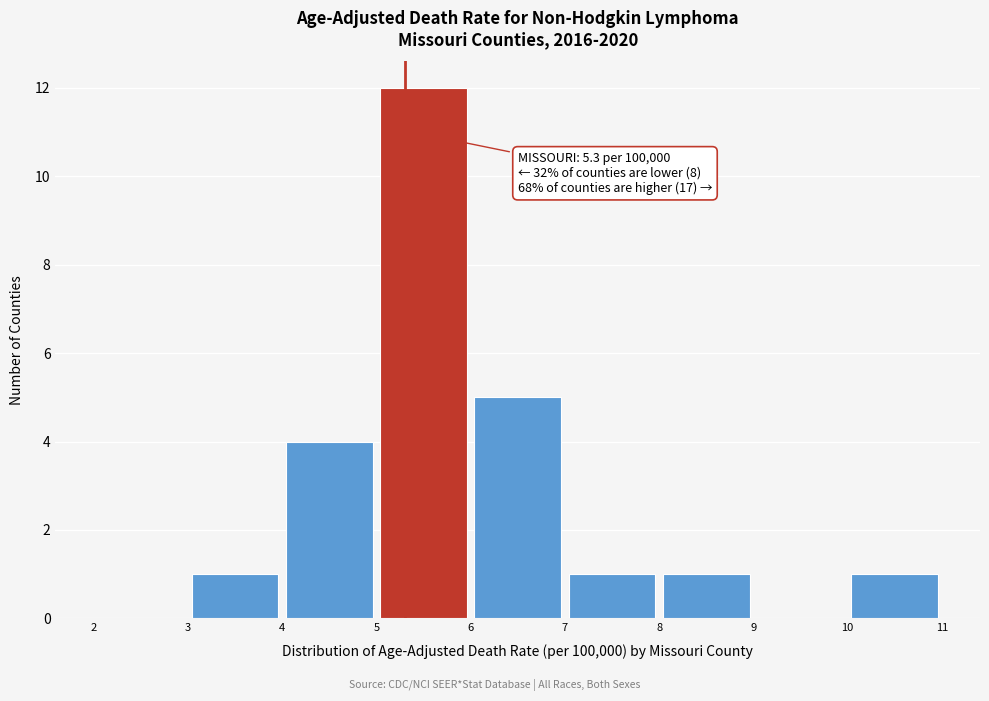

Which range on the x-axis has the tallest bar?

5 to 6